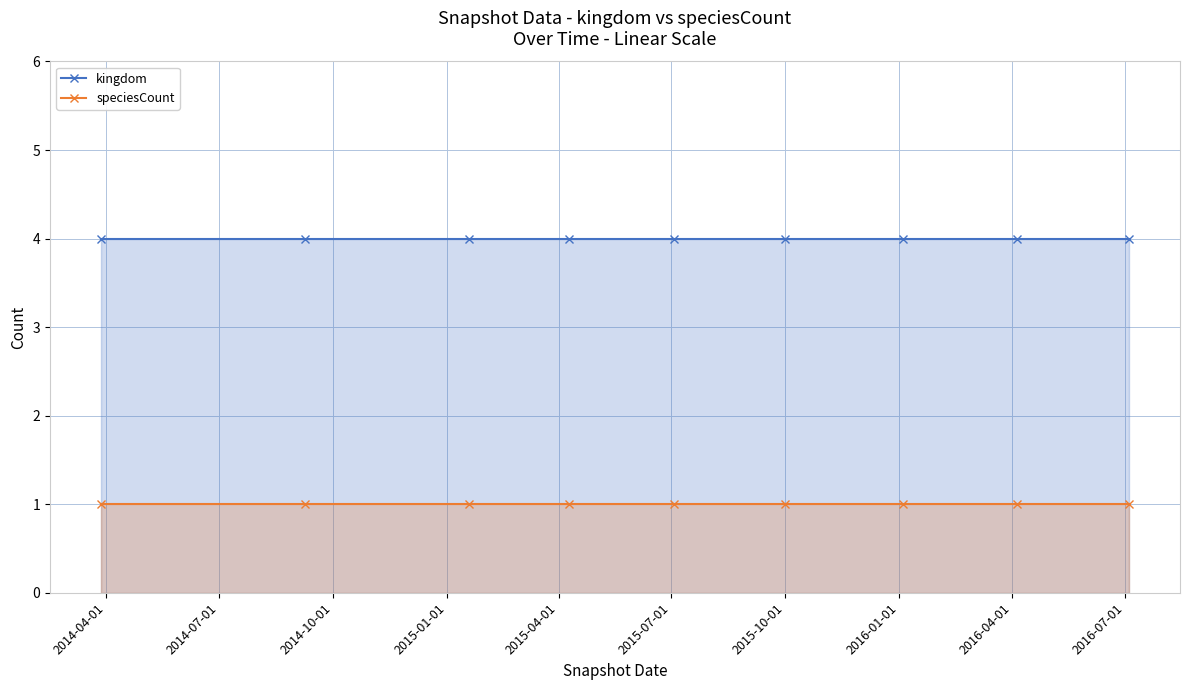

Reading right to left, what are all the values shown in this chart?

kingdom: 4	4	4	4	4	4	4	4	4
speciesCount: 1	1	1	1	1	1	1	1	1